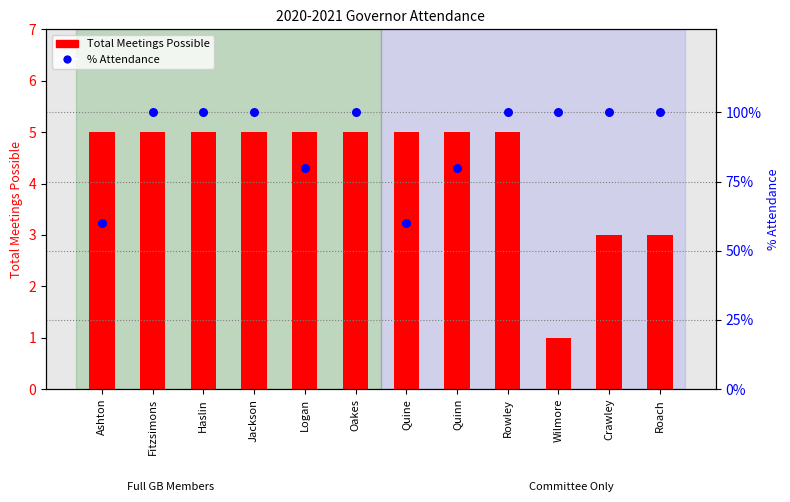

At how many categories does at least one series exceed 69?

10